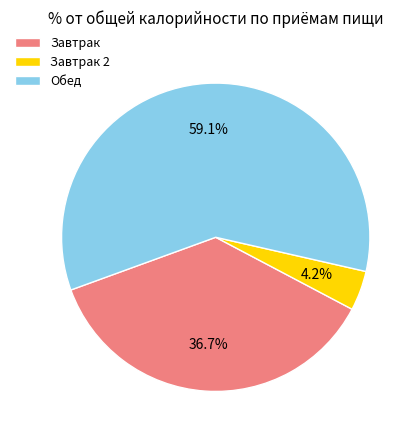

Rank the categories by value from lowest to highest.

Завтрак 2, Завтрак, Обед